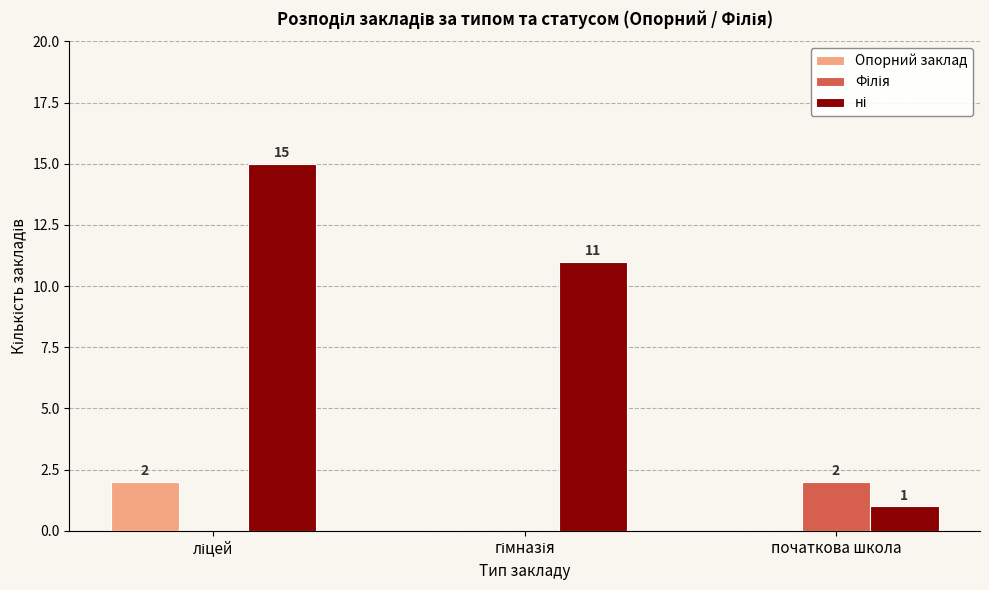

What is the greatest value displayed?

15